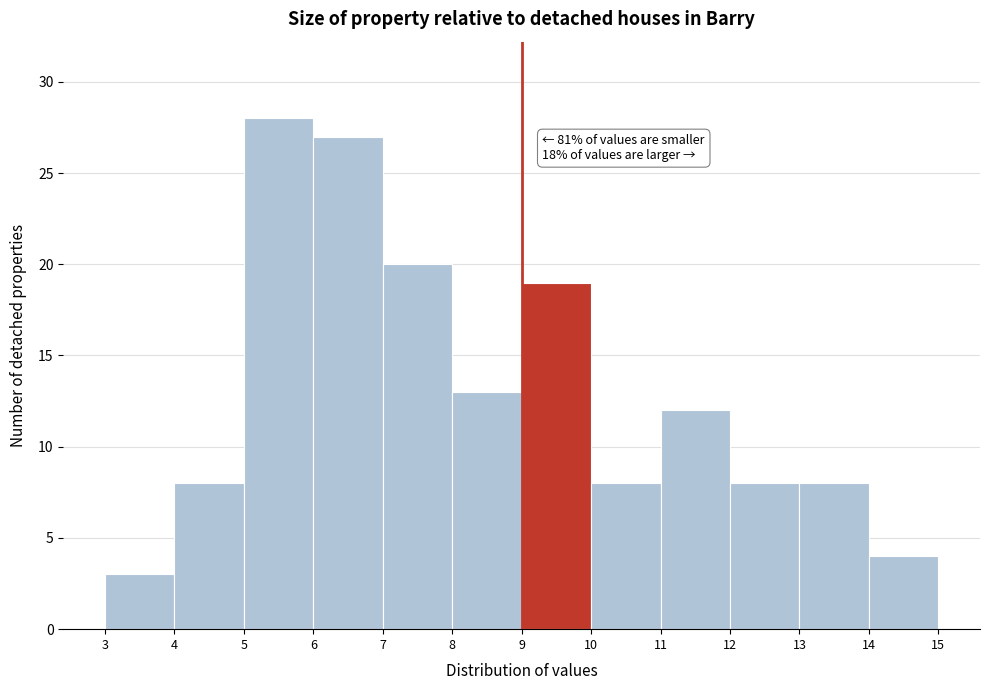

Which range on the x-axis has the tallest bar?

5 to 6